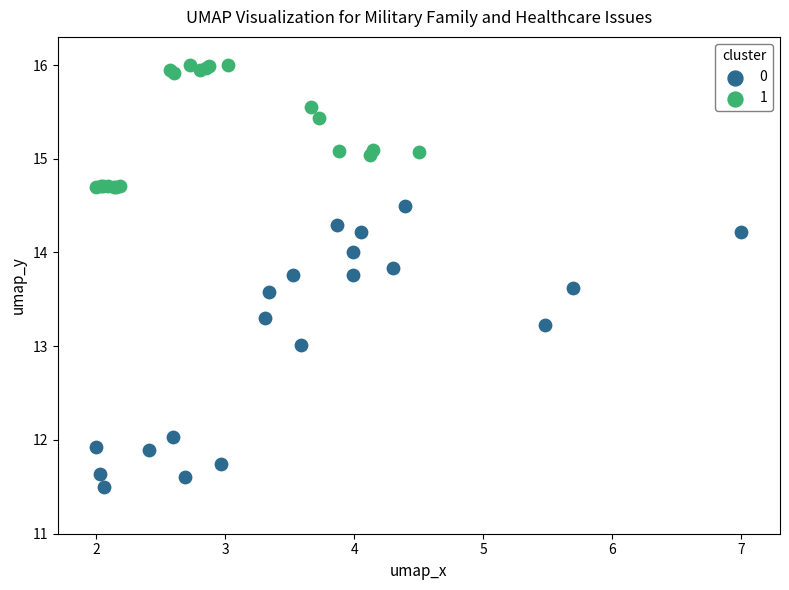

Which series has the widest spread of Y values?

0